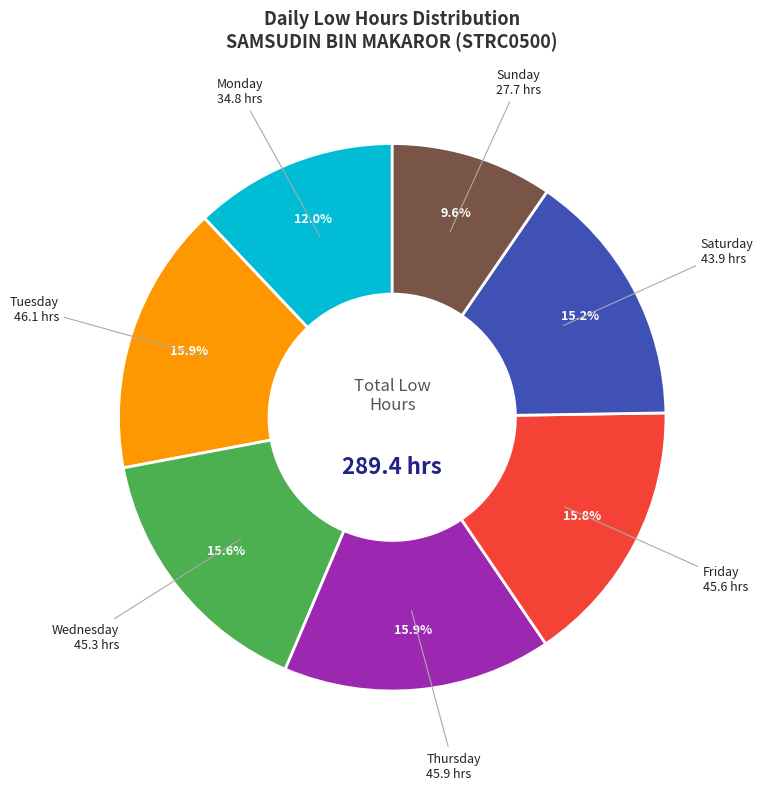

Is there any slice that represents more than half of the pie?

No